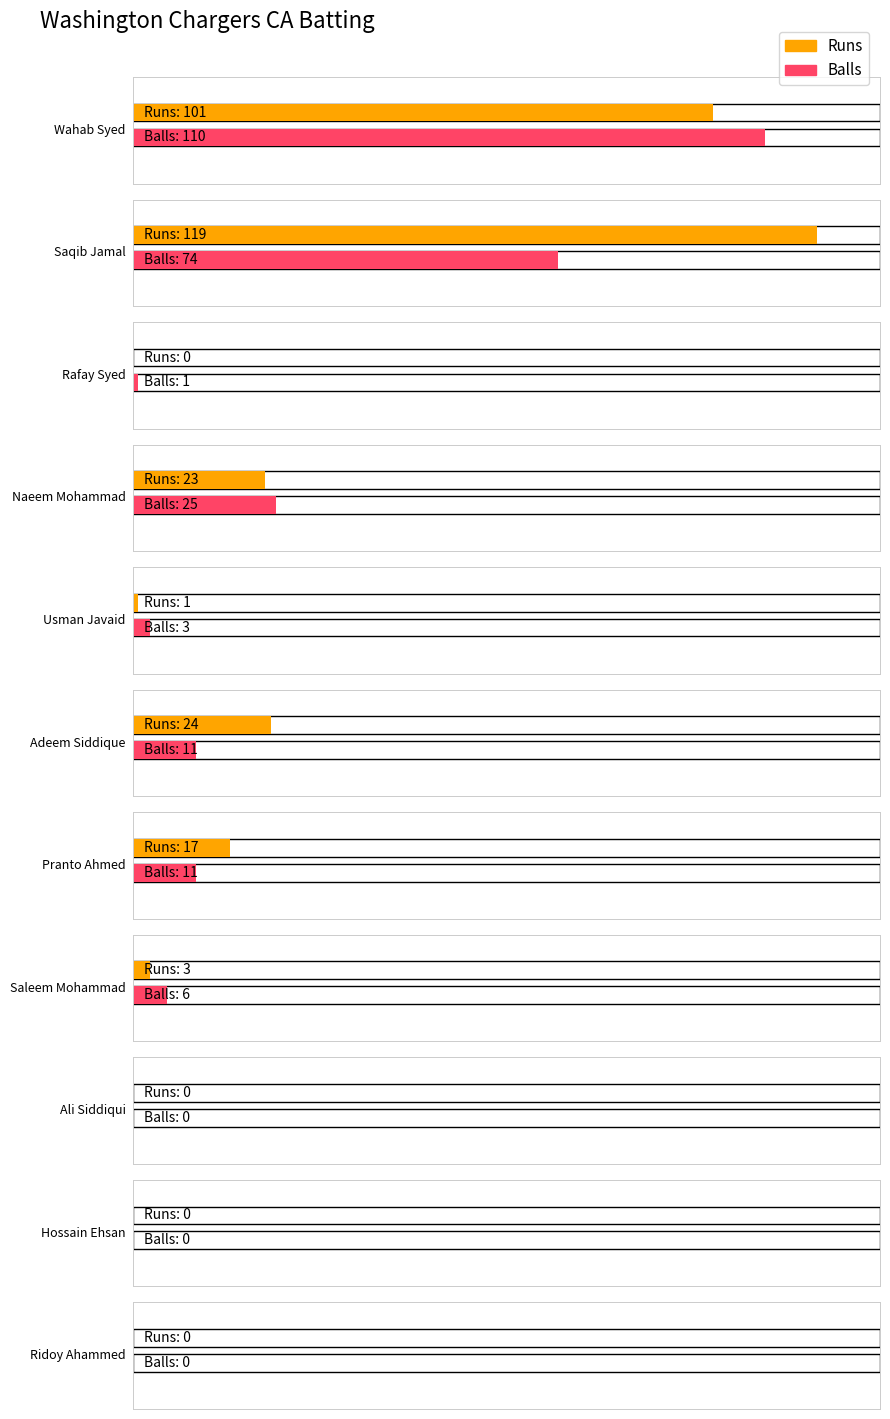

At which label does Runs reach its minimum?

Rafay Syed